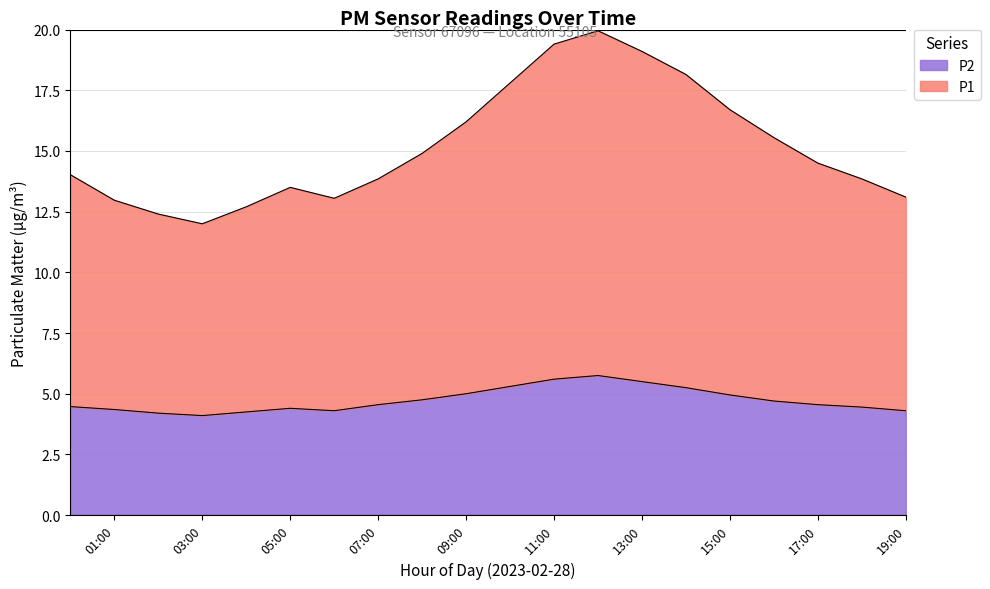

What is the minimum value shown in the chart?

4.1